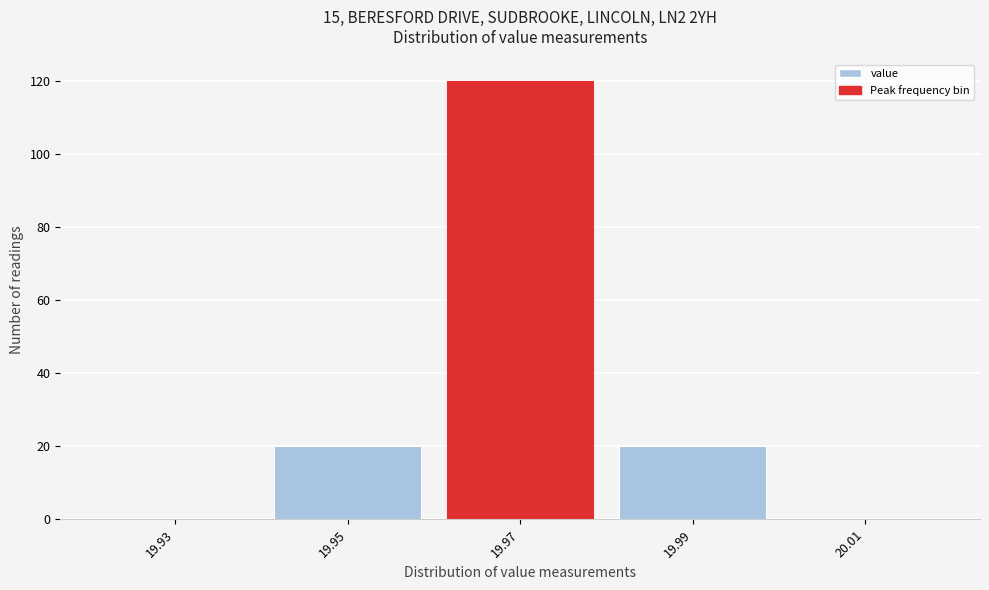

Reading left to right, extract all data points from this chart.

19.93=0	19.95=20	19.97=120	19.99=20	20.01=0